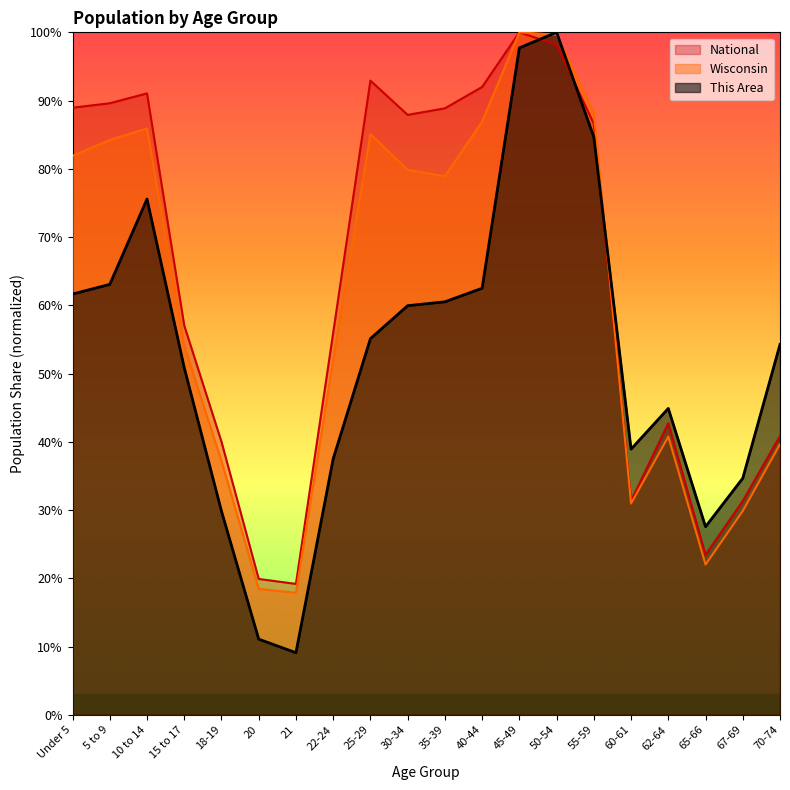

What is the difference between the maximum and minimum values in the This Area series?

90.9